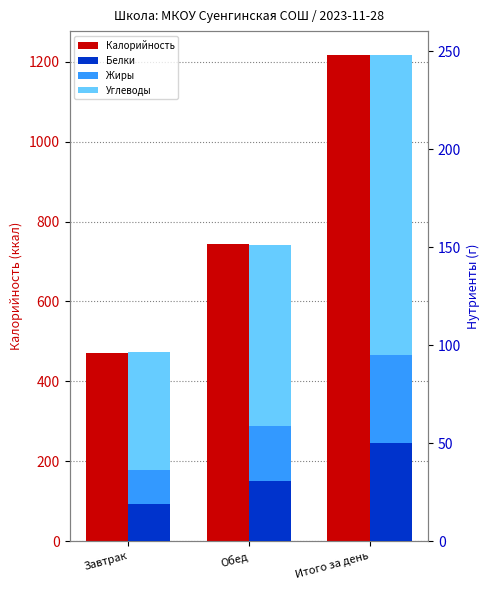

The value of Белки at Обед is 30.7. True or false?

True